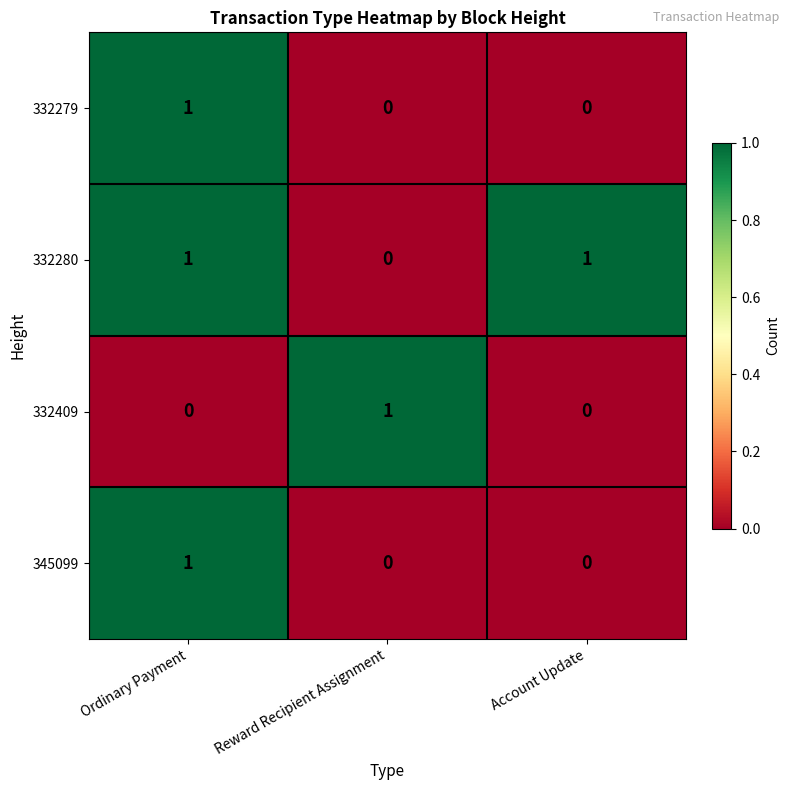

At how many categories does at least one series exceed 0?

3